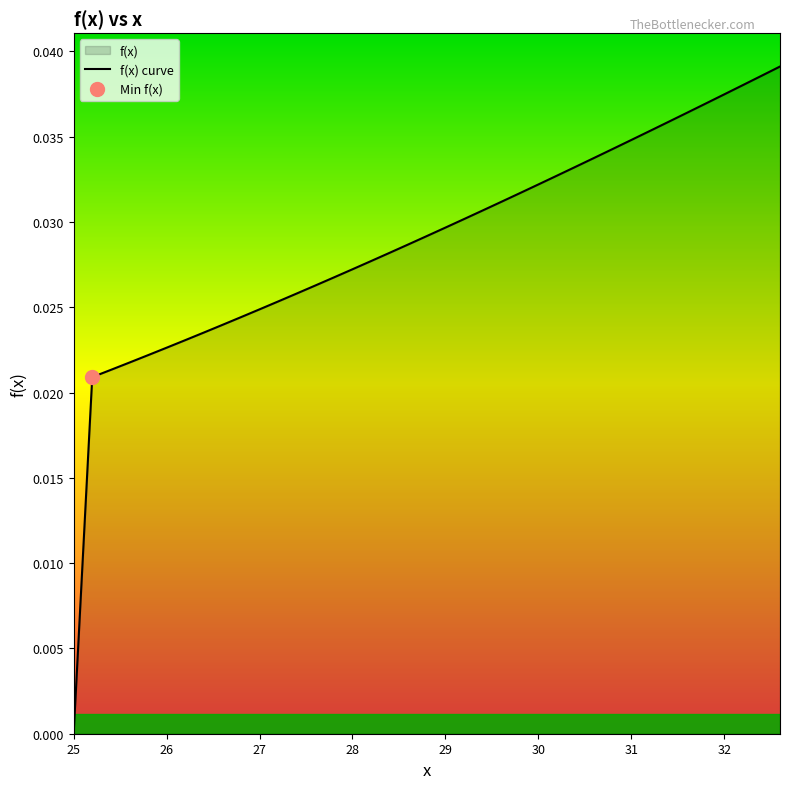

True or false: the data has more than 2 interior local peaks.

False